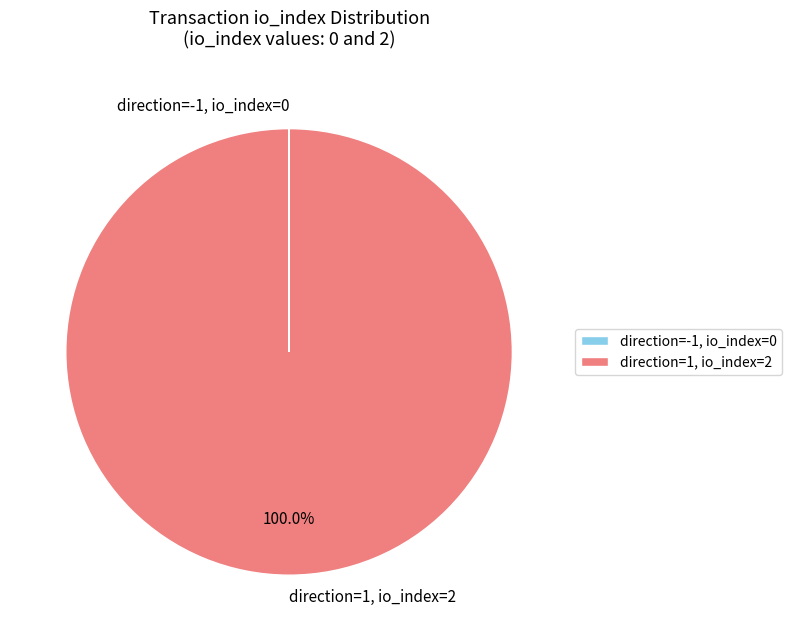

Which slice is the largest?

direction=1, io_index=2